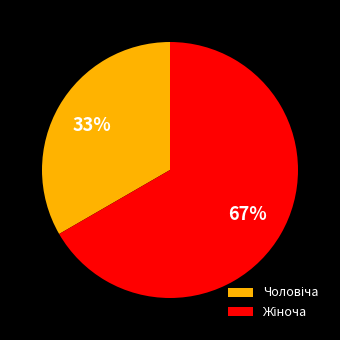

Is there a majority slice in this chart?

Yes